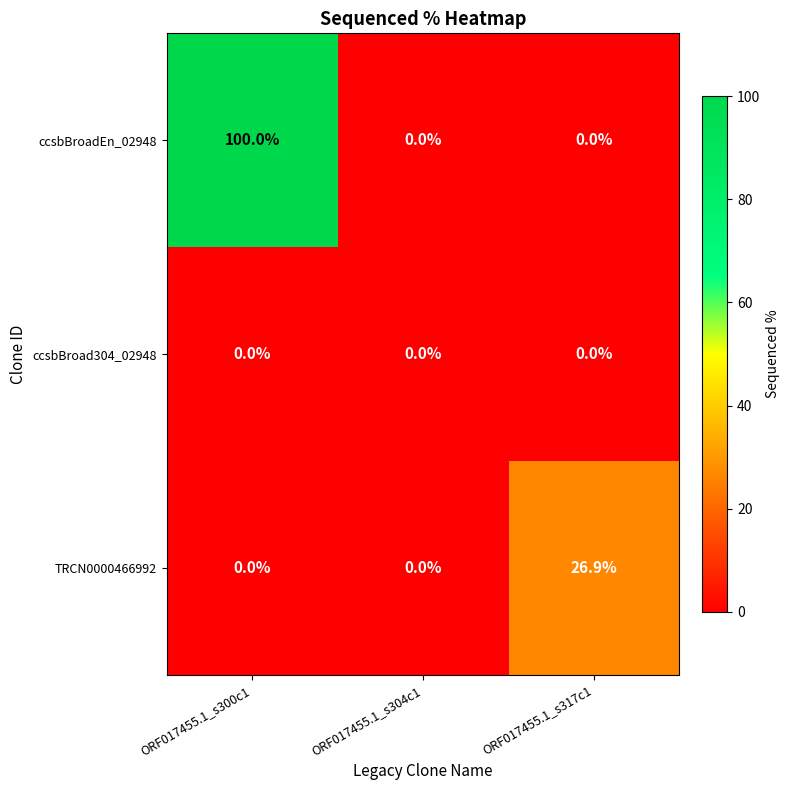

Reading left to right, list all the values displayed in this chart.

ccsbBroadEn_02948: ORF017455.1_s300c1=100.0	ORF017455.1_s304c1=0.0	ORF017455.1_s317c1=0.0
ccsbBroad304_02948: ORF017455.1_s300c1=0.0	ORF017455.1_s304c1=0.0	ORF017455.1_s317c1=0.0
TRCN0000466992: ORF017455.1_s300c1=0.0	ORF017455.1_s304c1=0.0	ORF017455.1_s317c1=26.9